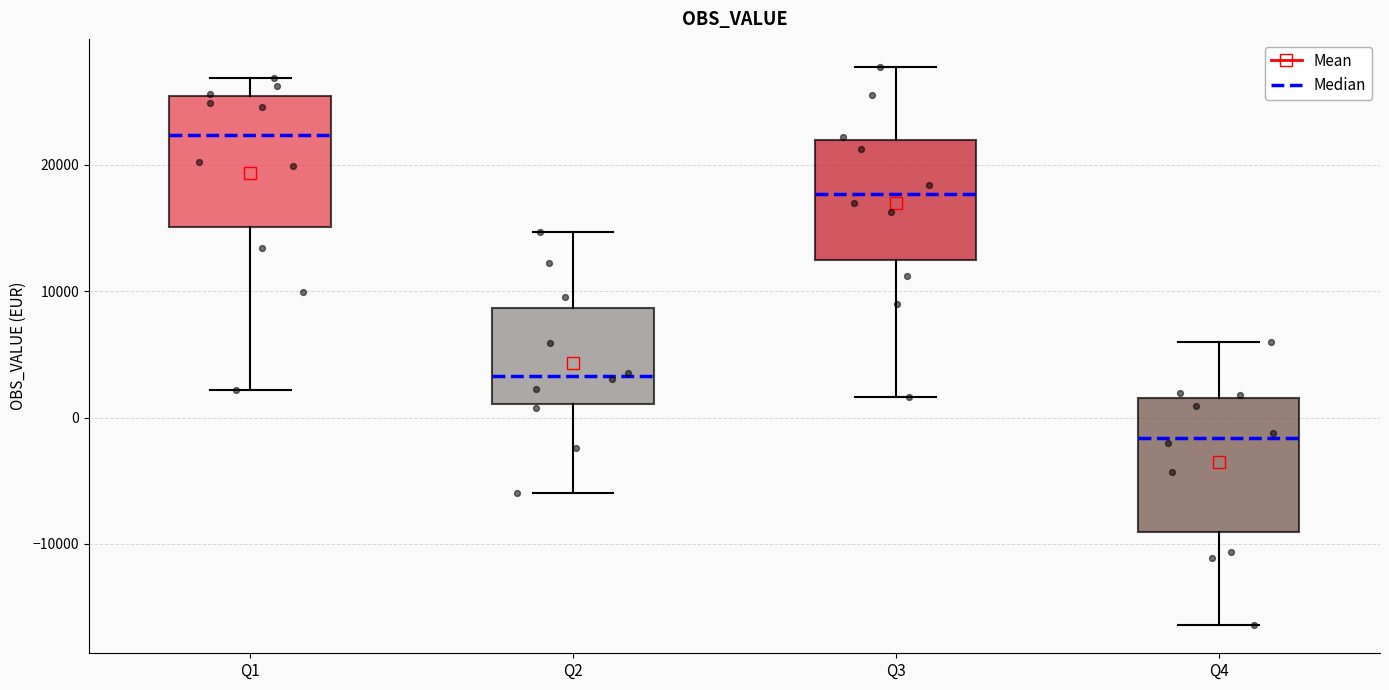

Reading left to right, transcribe this box plot: for each box, give where its median line is, the range the box spans, and where its two whiskers end, as read against the y-axis. The values are not printed on the chart, so give them approximately, as read against the axis.

Q1: median 22000, box 15000 to 25000, whiskers 2000 to 27000
Q2: median 3000, box 1000 to 9000, whiskers -6000 to 15000
Q3: median 18000, box 12000 to 22000, whiskers 2000 to 28000
Q4: median -2000, box -9000 to 2000, whiskers -16000 to 6000